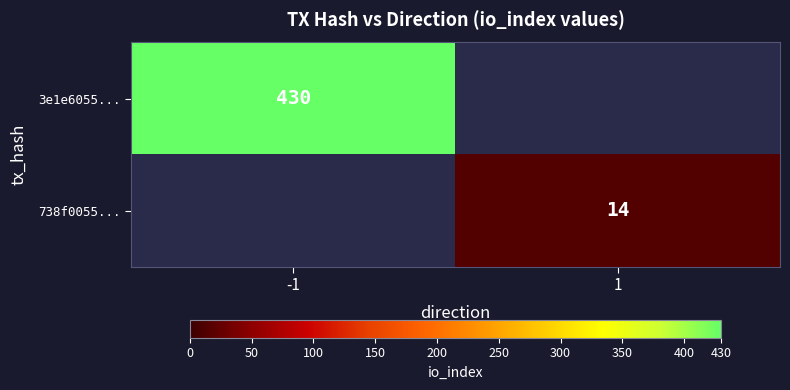

Is it true that 738f0055... equals 22 at 1?

False